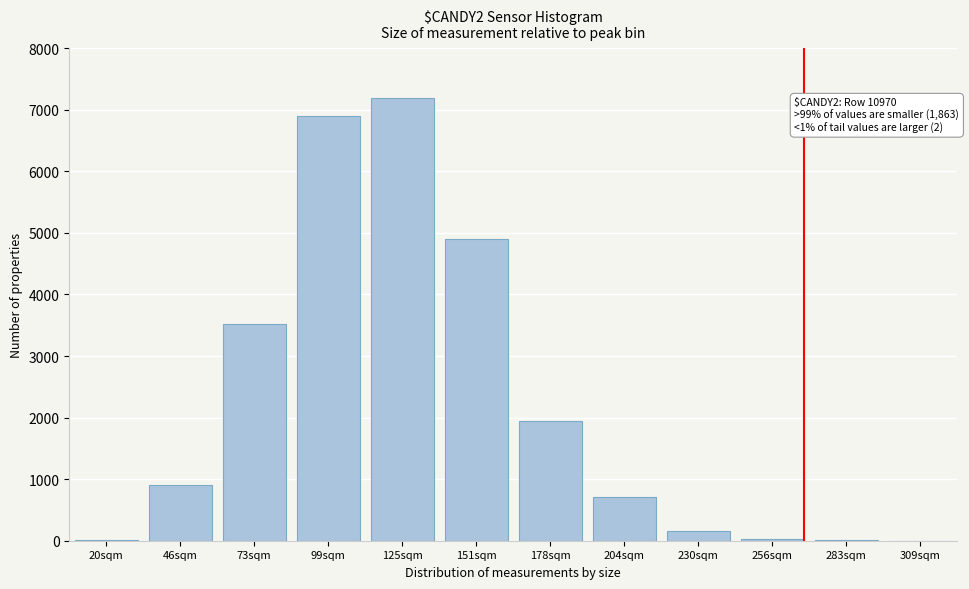

What is the maximum value shown in the chart?

7195